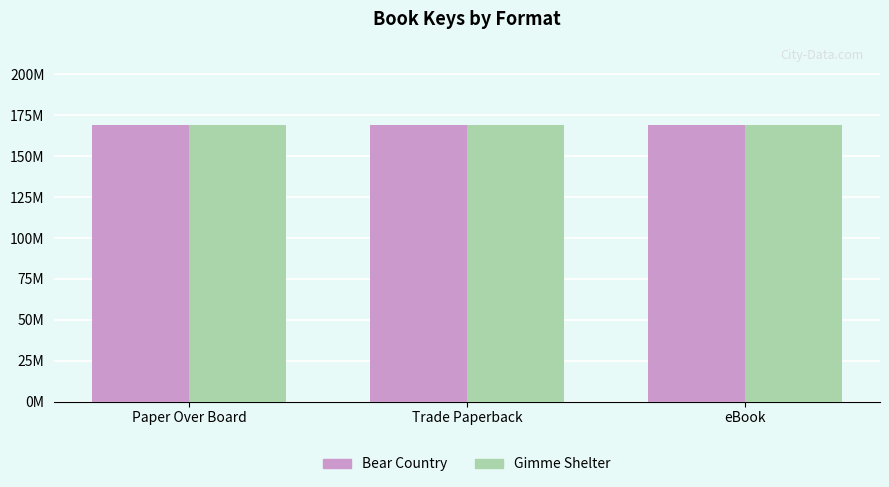

What are all the series names shown in the legend?

Bear Country, Gimme Shelter